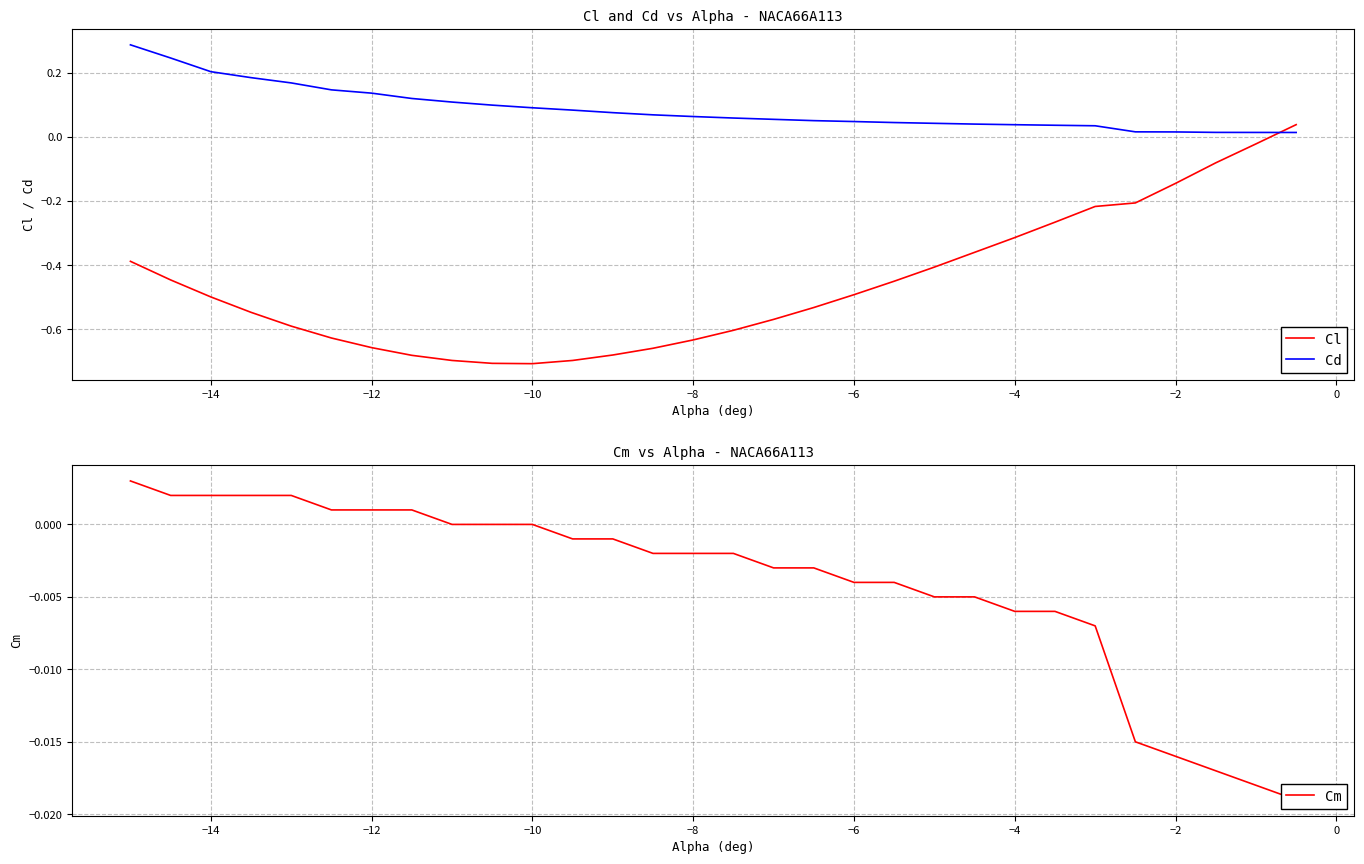

How many intersections are there between Cl and Cm?

1